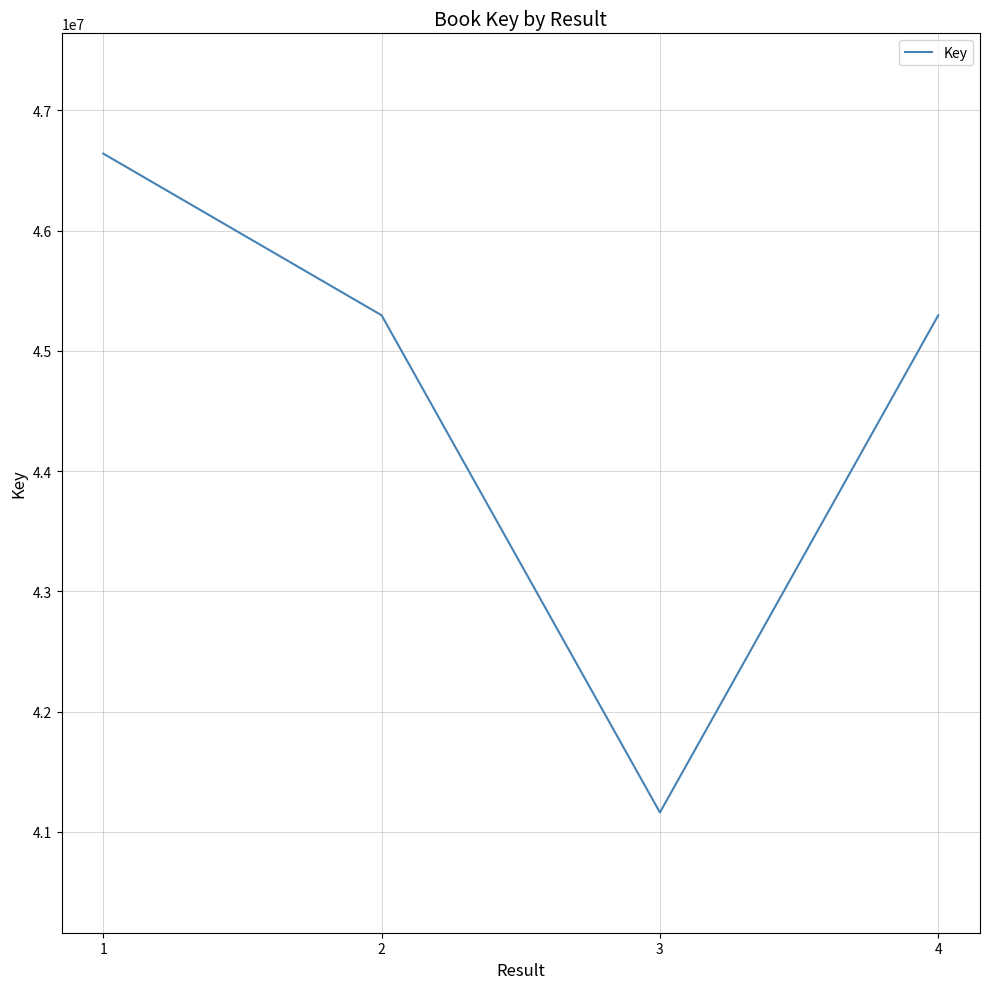

What is the average value?

44598294